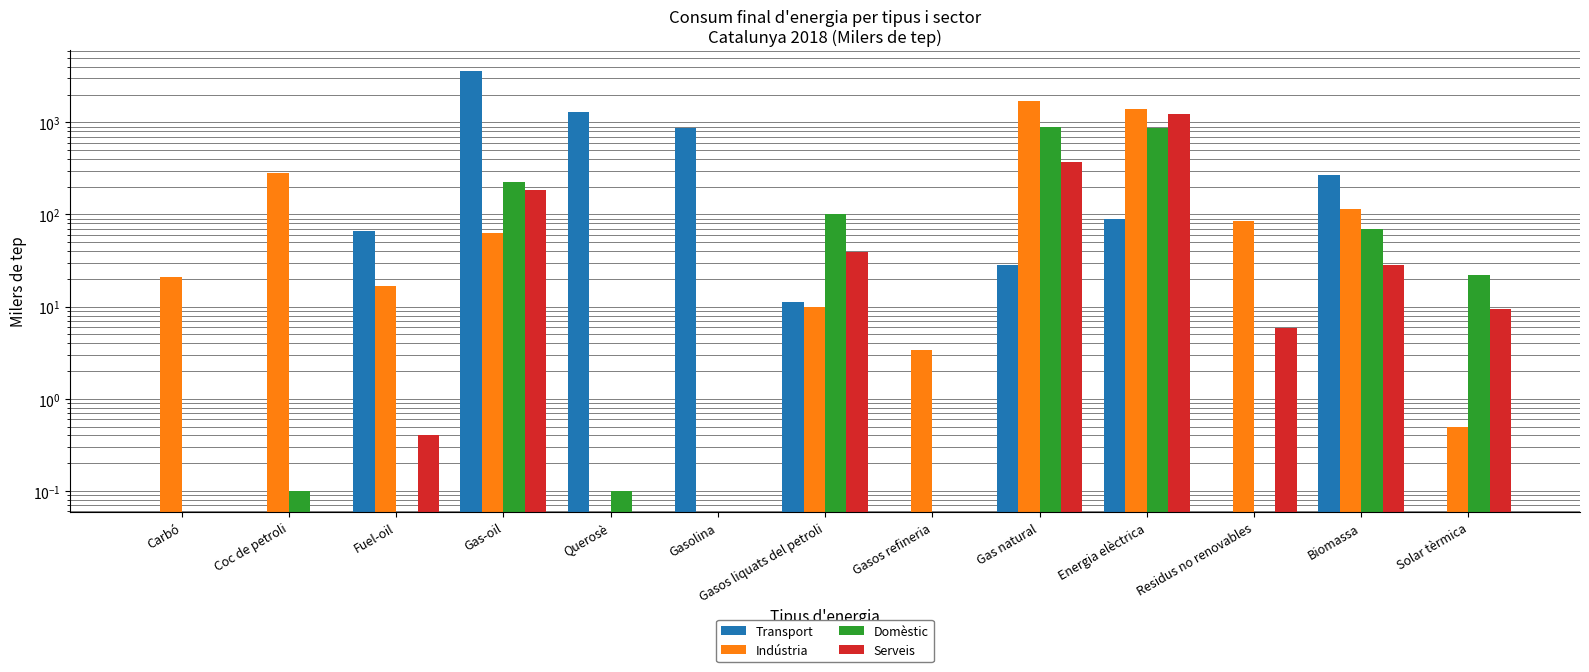

Read the Indústria value at Solar tèrmica.

0.5